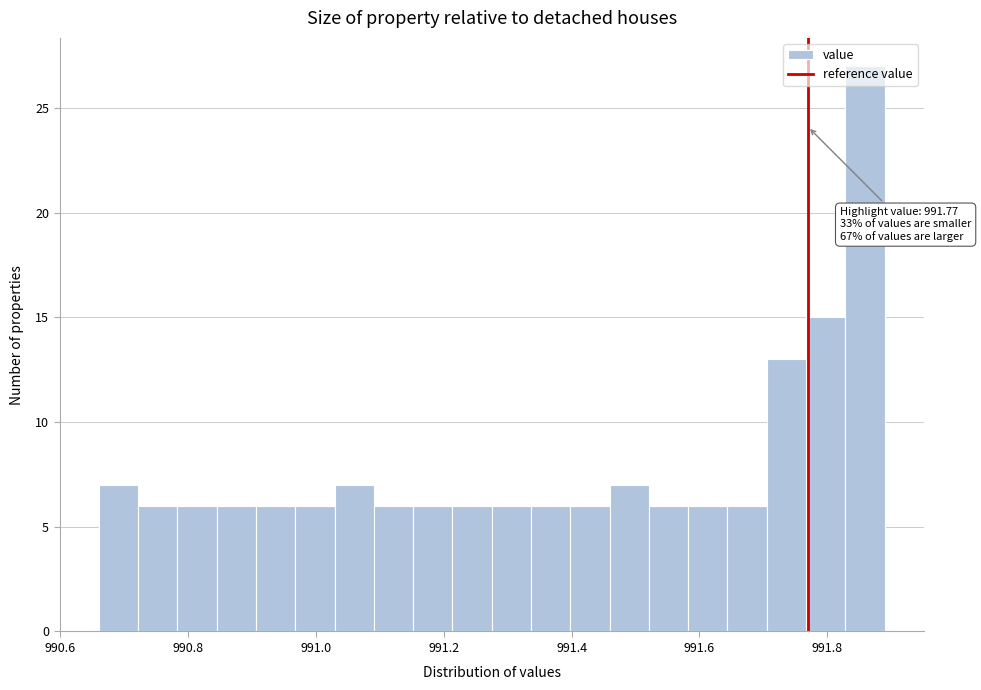

Around what value on the x-axis is the tallest bar? Give the approximate position of its centre, as read against the axis.

991.86